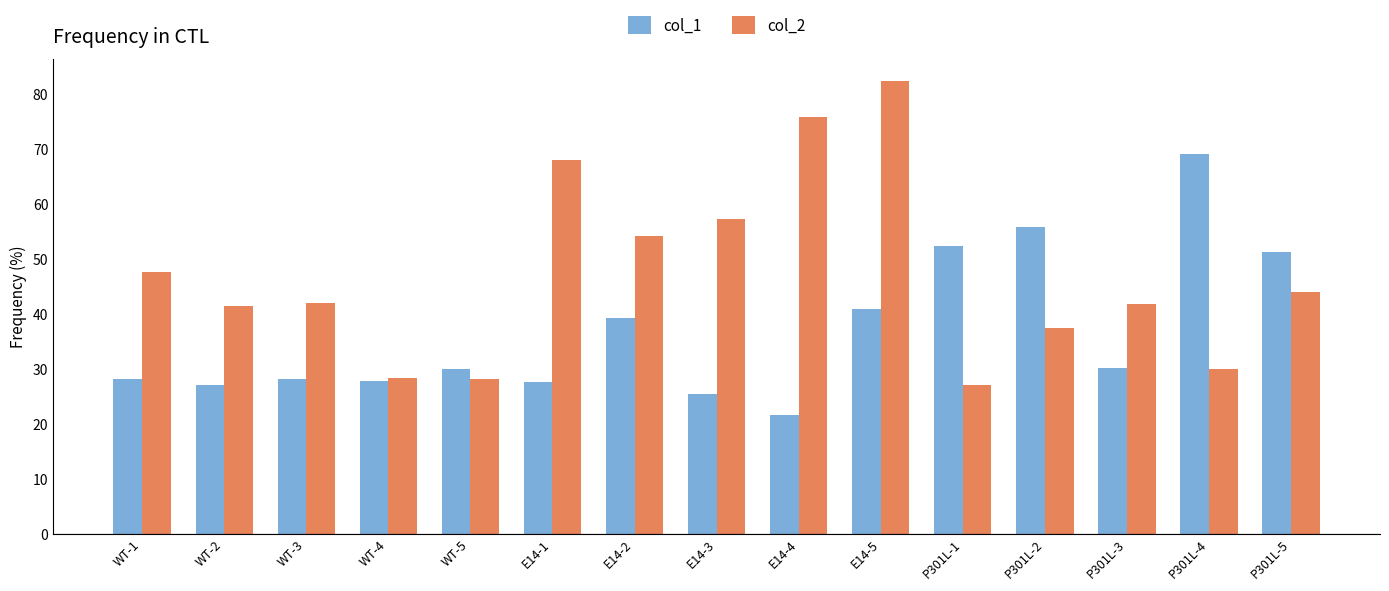

True or false: col_1 has a value of 106.4 at P301L-4.

False